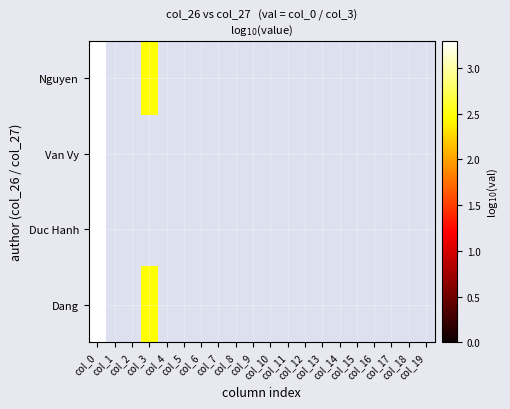

Rank the series at col_17 from highest to lowest value.

Nguyen, Van Vy, Duc Hanh, Dang